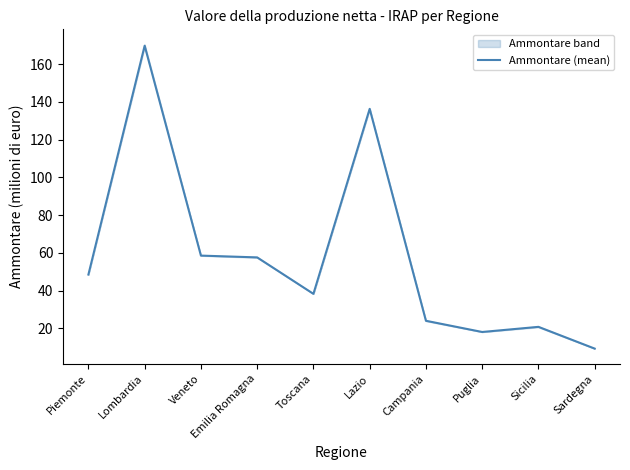

The value at Emilia Romagna is 57.5. True or false?

True